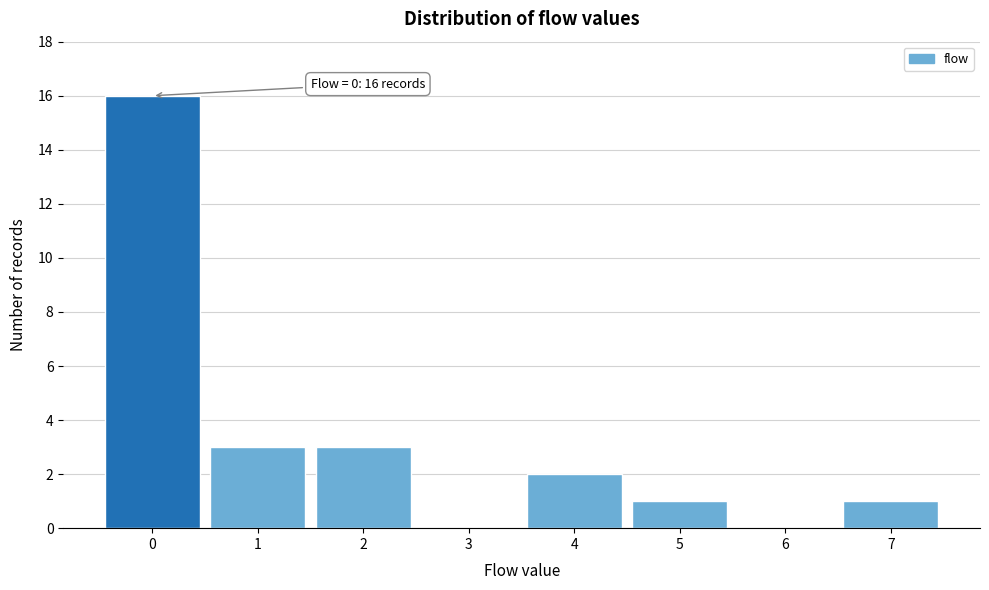

Reading right to left, what are all the values shown in this chart?

7=1	6=0	5=1	4=2	3=0	2=3	1=3	0=16